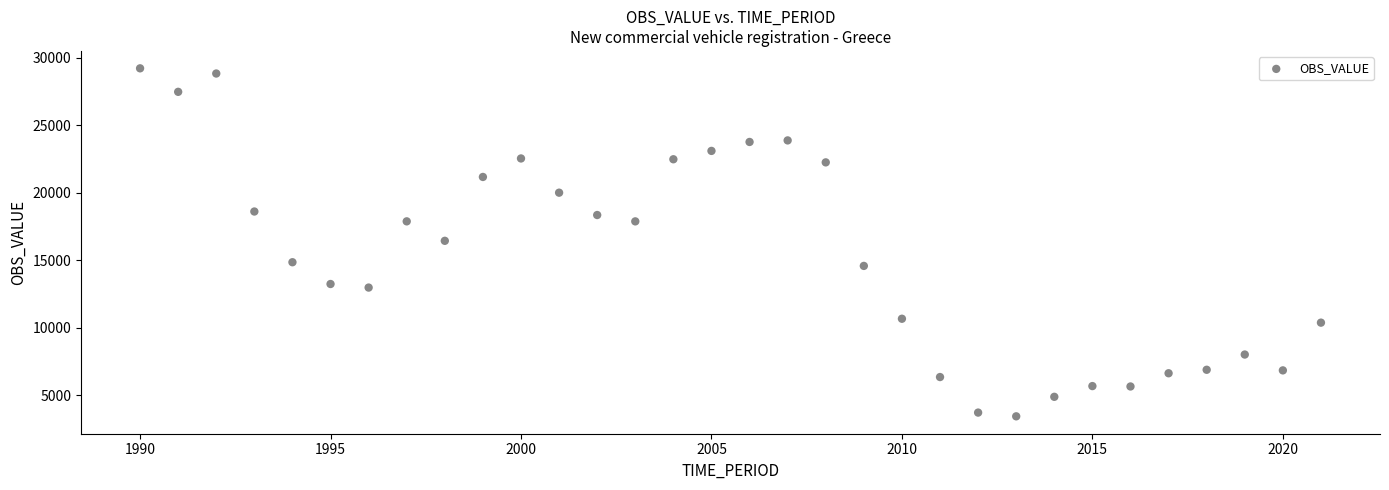

What is the range of Y values (max minus min)?

25792